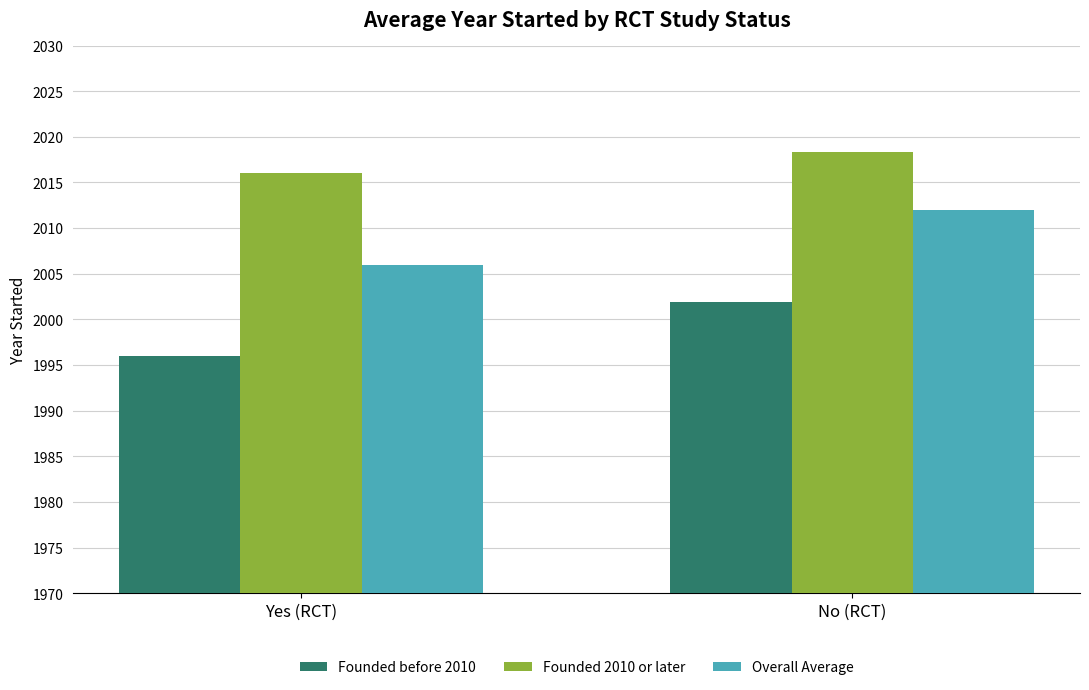

What is the total value across all series at No (RCT)?

6032.2